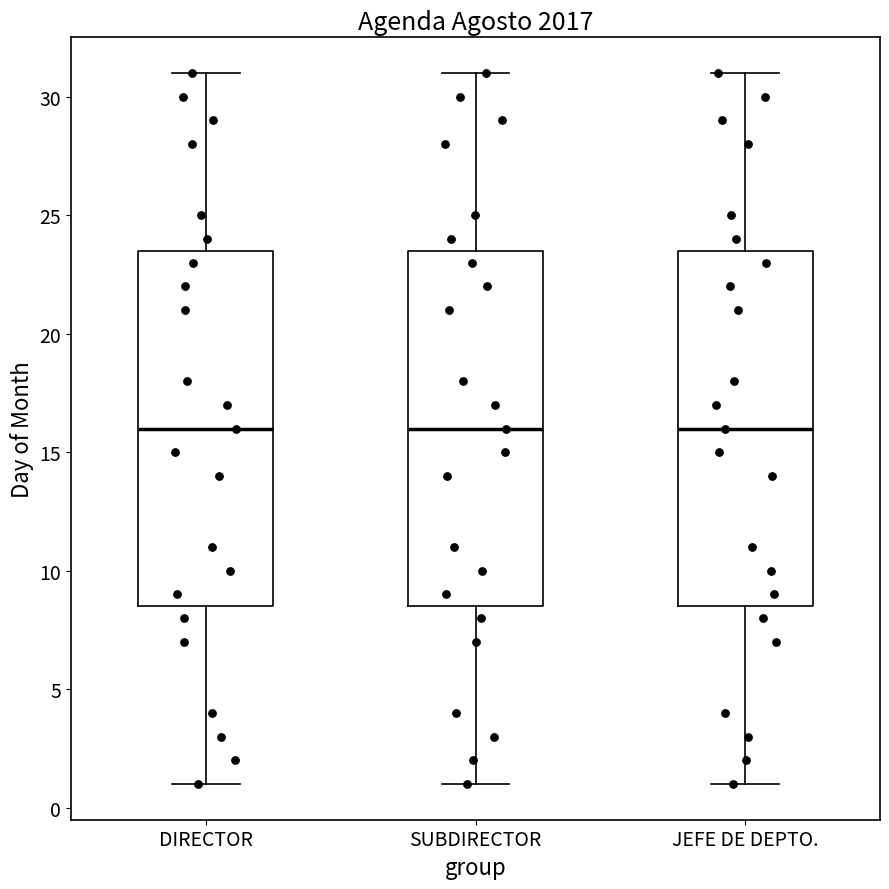

Reading left to right, read every box against the y-axis: the position of its median line, the range the box covers, and the ends of its whiskers. The values are not printed on the chart, so give them approximately, as read against the axis.

DIRECTOR: median 16.0, box 8.5 to 23.5, whiskers 1.0 to 31.0
SUBDIRECTOR: median 16.0, box 8.5 to 23.5, whiskers 1.0 to 31.0
JEFE DE DEPTO.: median 16.0, box 8.5 to 23.5, whiskers 1.0 to 31.0